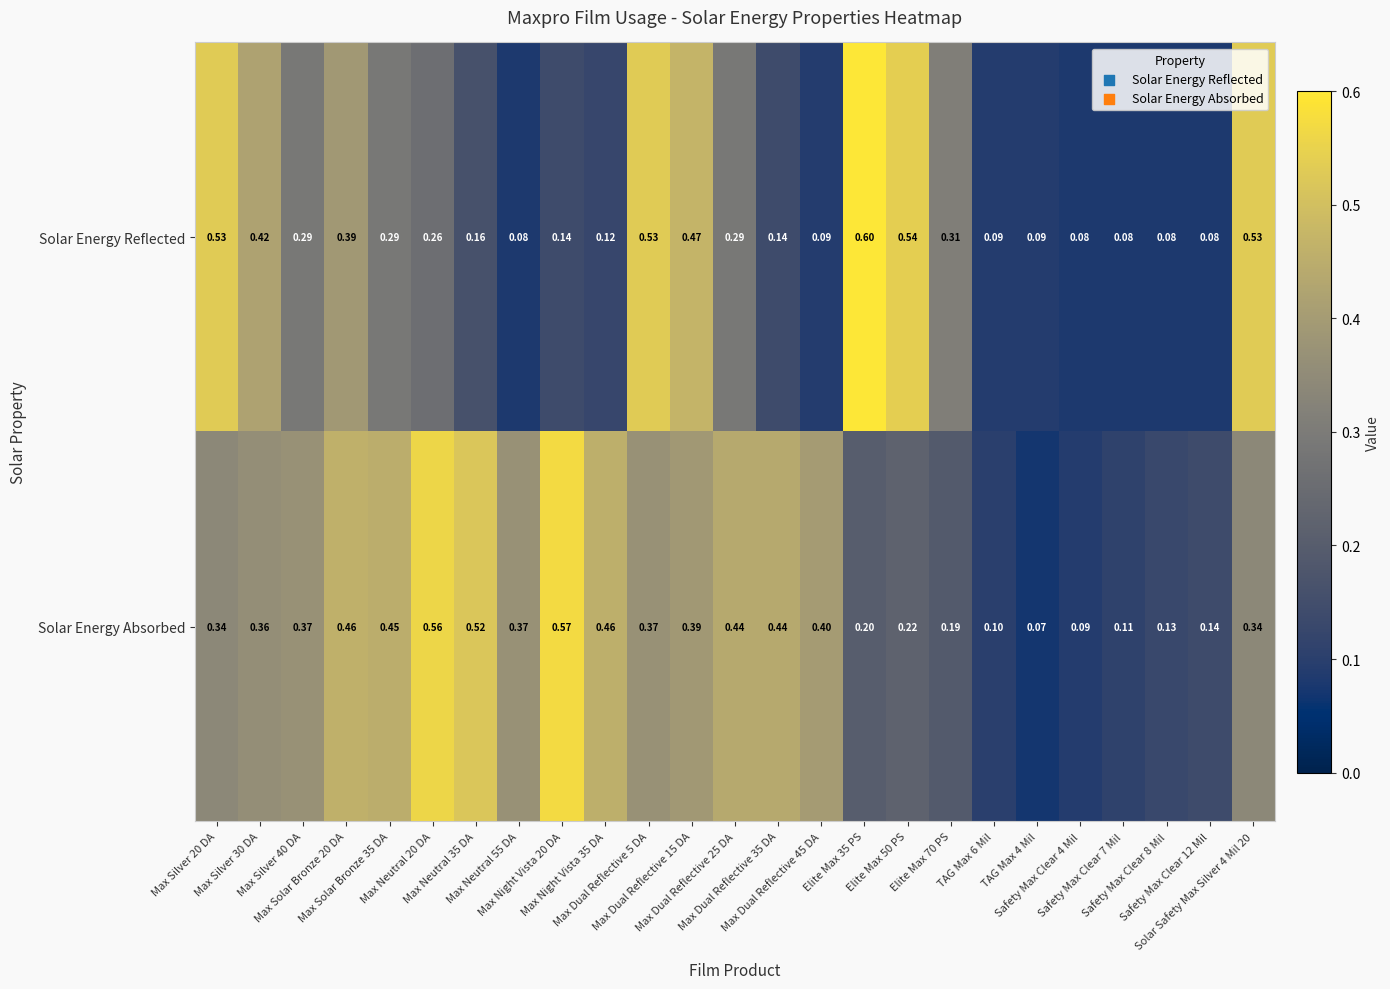

At which category is the sum across all series the highest?

Max Dual Reflective 5 DA